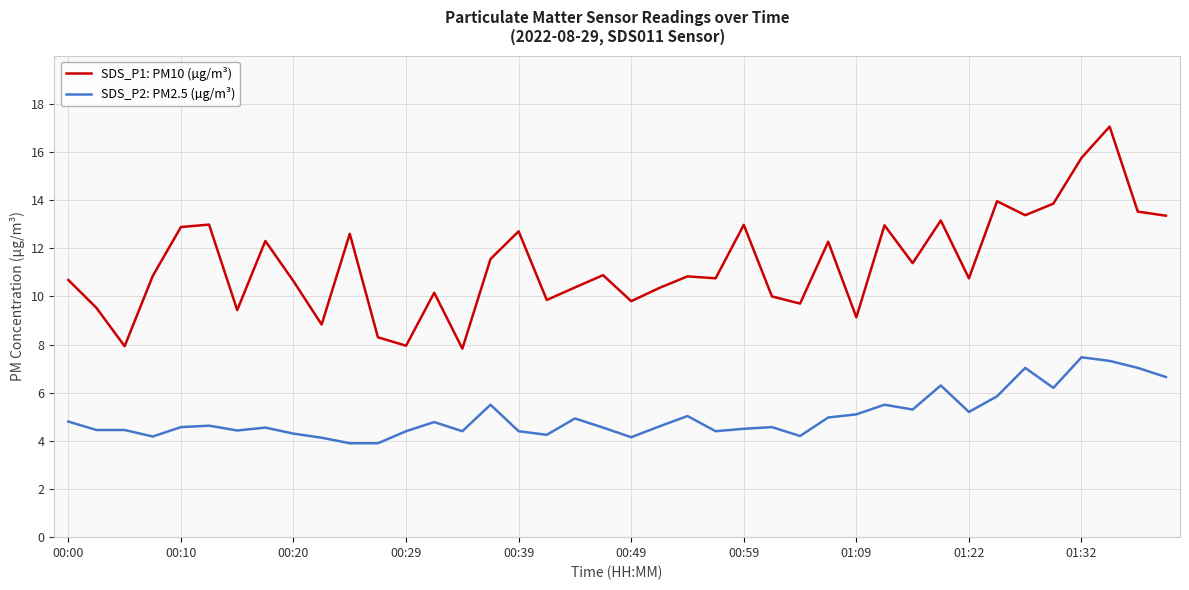

Which series has the widest spread of values?

SDS_P1: PM10 (µg/m³)